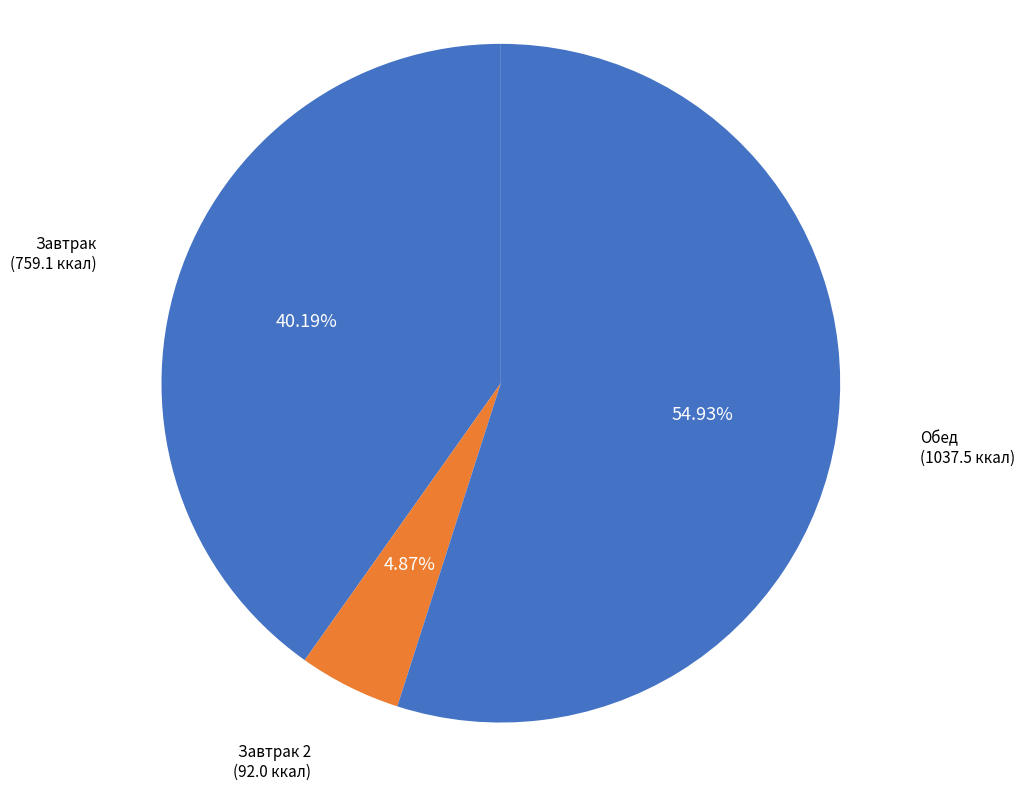

Count the number of slices in the pie.

3